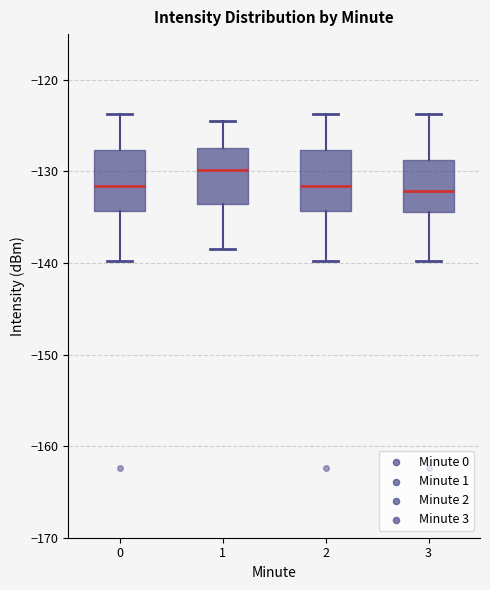

Reading left to right, transcribe this box plot: for each box, give where its median line is, the range the box spans, and where its two whiskers end, as read against the y-axis. The values are not printed on the chart, so give them approximately, as read against the axis.

0: median -132, box -134 to -128, whiskers -140 to -124
1: median -130, box -134 to -127, whiskers -138 to -124
2: median -132, box -134 to -128, whiskers -140 to -124
3: median -132, box -134 to -129, whiskers -140 to -124